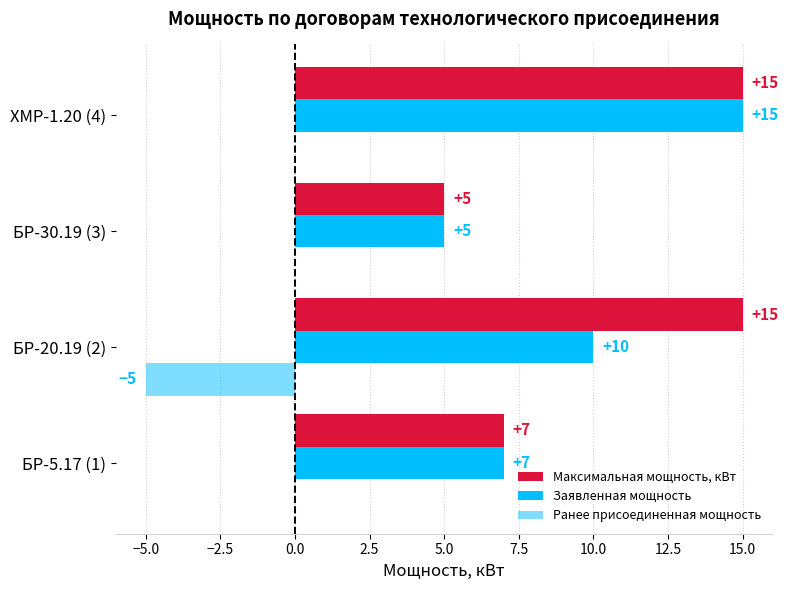

How many Ранее присоединенная мощность values are between 0 and 1?

3